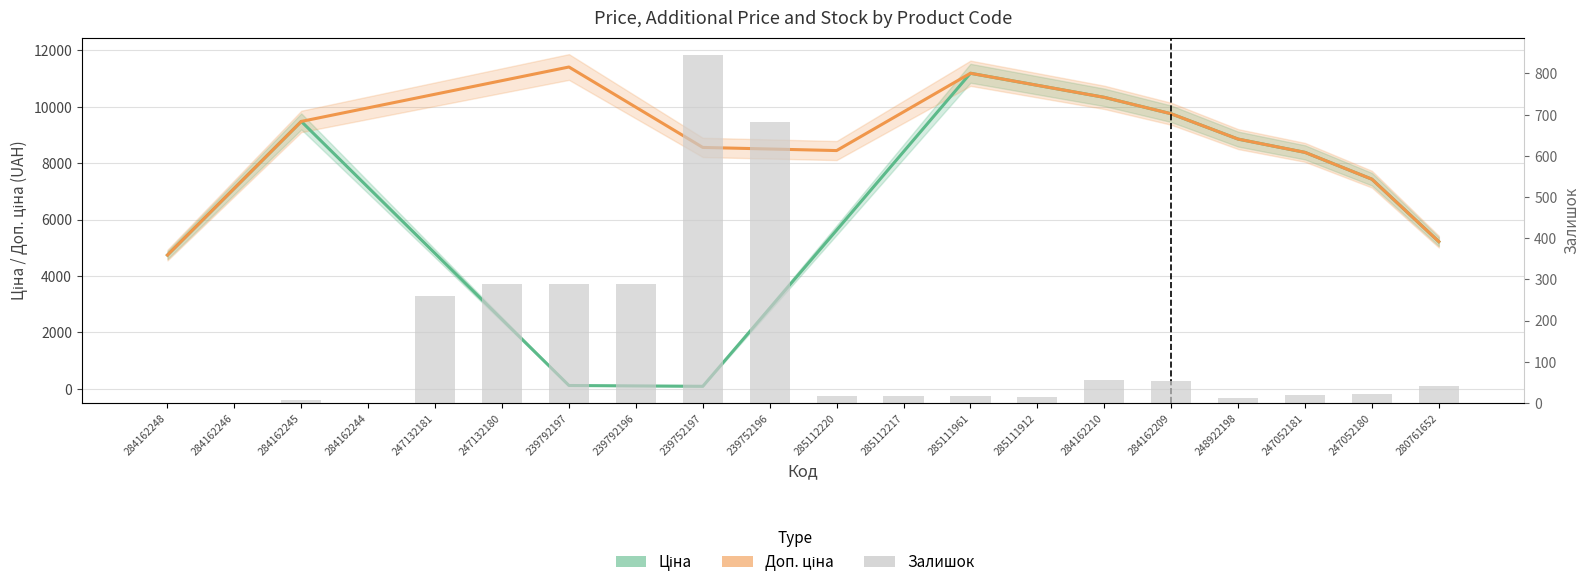

At which category does the chart reach its minimum across all series?

284162248